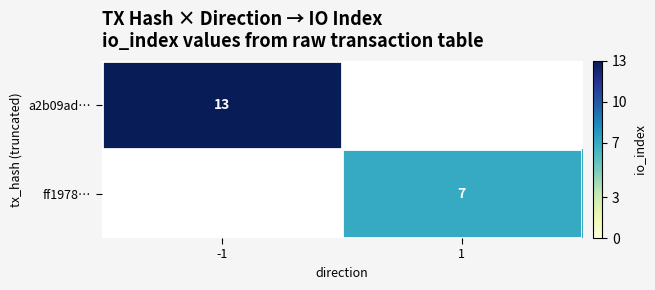

The ff1978… series shows 7 at 1. True or false?

True